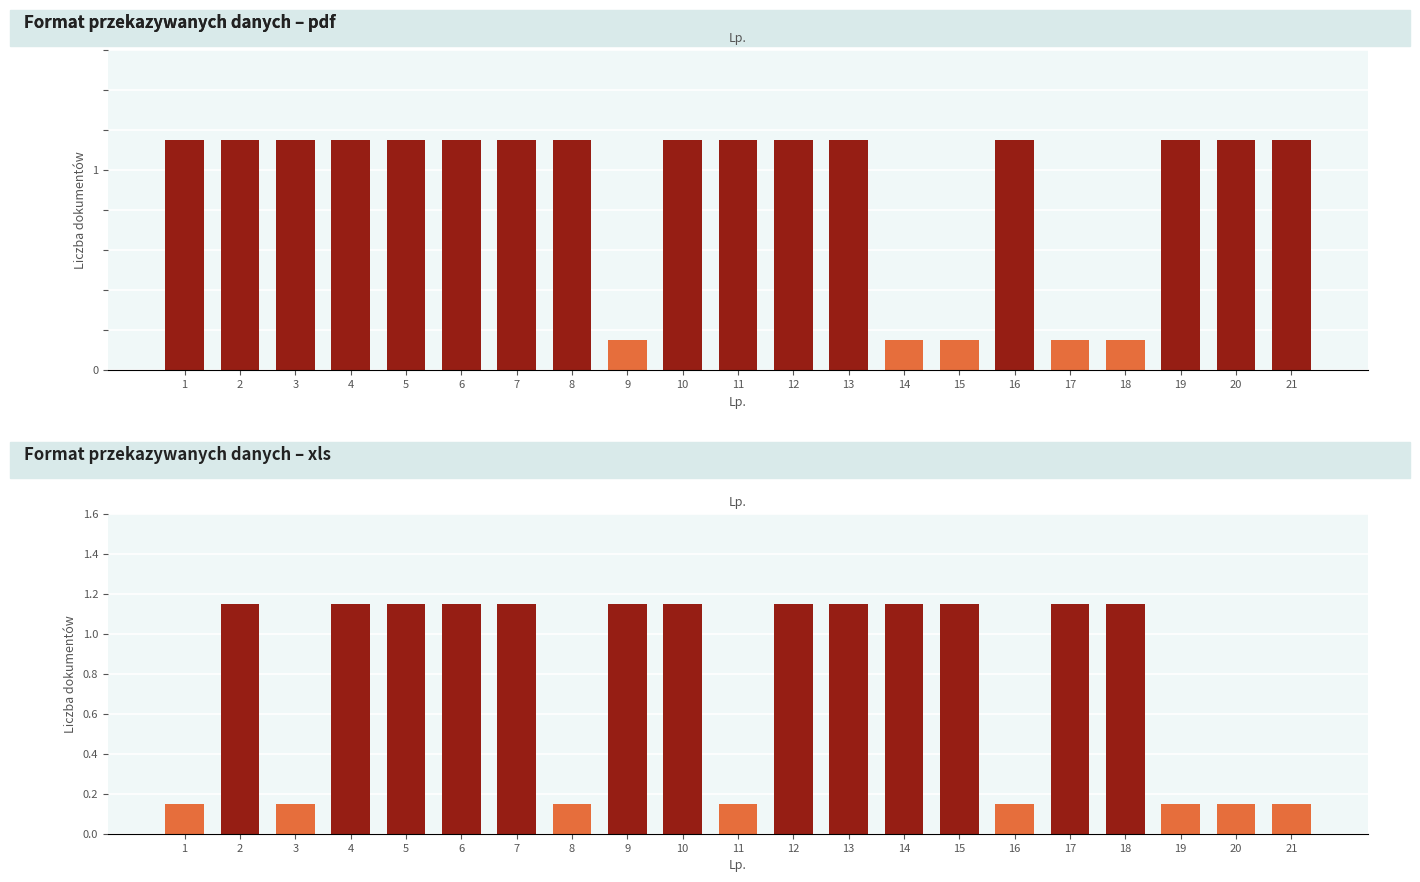

What are all the series names shown in the legend?

pdf, xls